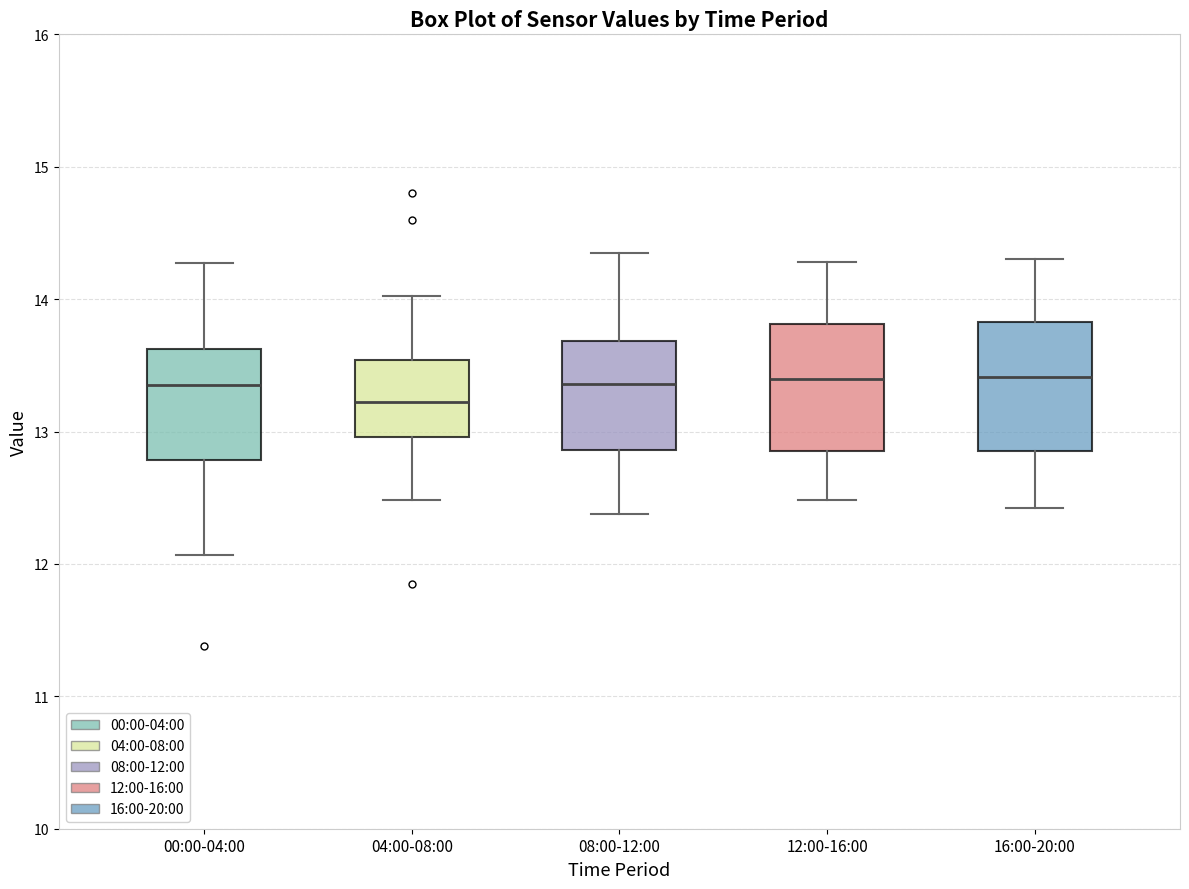

Reading left to right, read every box against the y-axis: the position of its median line, the range the box covers, and the ends of its whiskers. The values are not printed on the chart, so give them approximately, as read against the axis.

00:00-04:00: median 13.4, box 12.8 to 13.6, whiskers 12.1 to 14.3
04:00-08:00: median 13.2, box 13.0 to 13.5, whiskers 12.5 to 14.0
08:00-12:00: median 13.4, box 12.9 to 13.7, whiskers 12.4 to 14.4
12:00-16:00: median 13.4, box 12.9 to 13.8, whiskers 12.5 to 14.3
16:00-20:00: median 13.4, box 12.9 to 13.8, whiskers 12.4 to 14.3